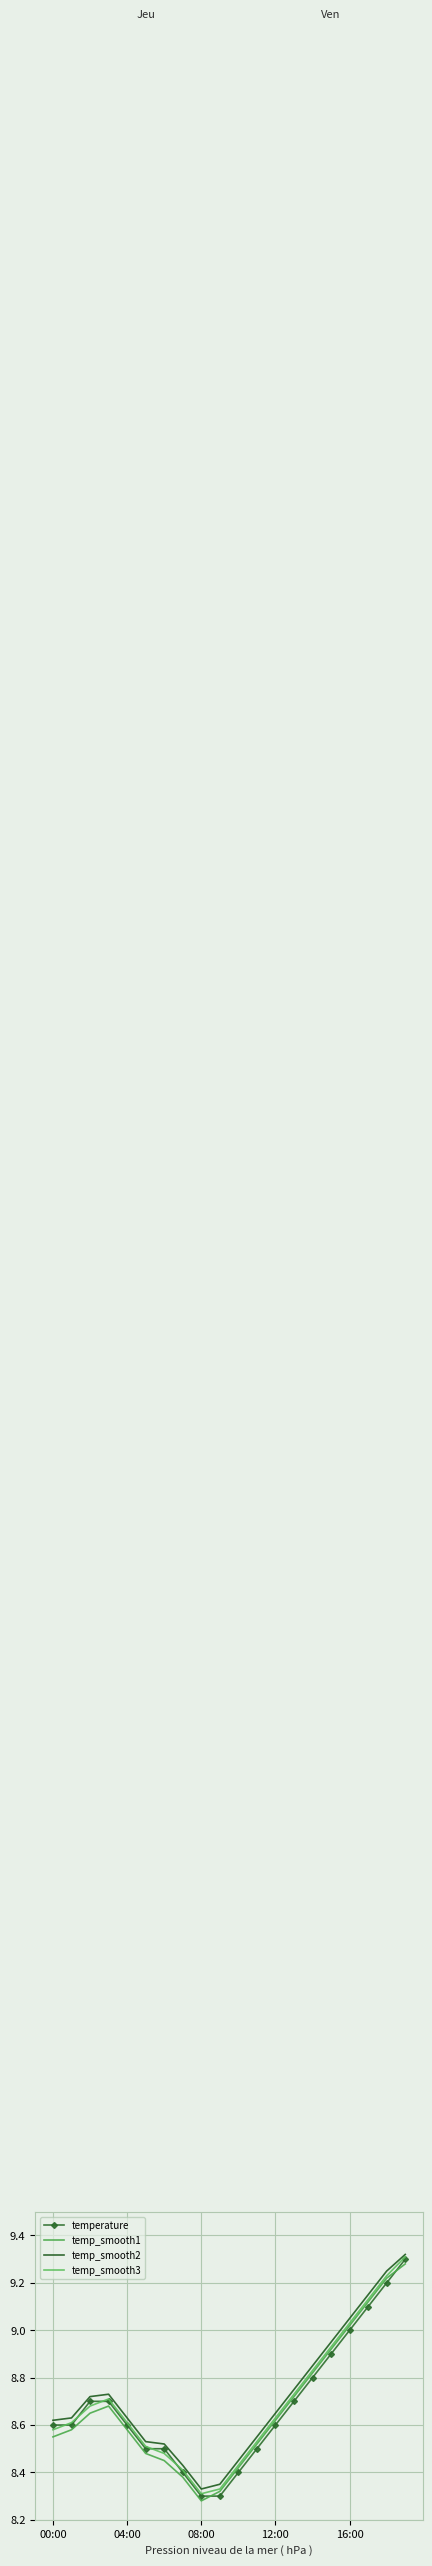

Is this an area chart (filled region under the line)?

No